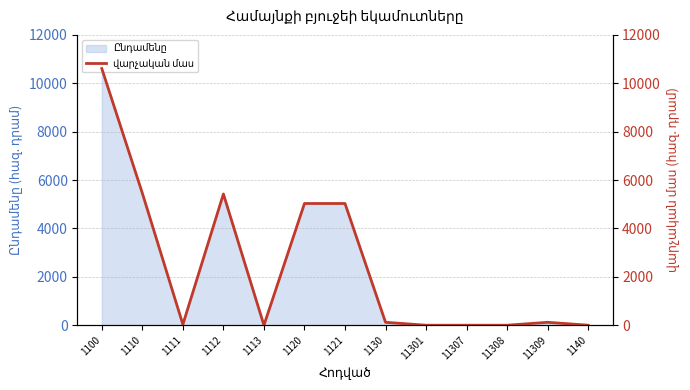

Where does the data first go above 120?

1100